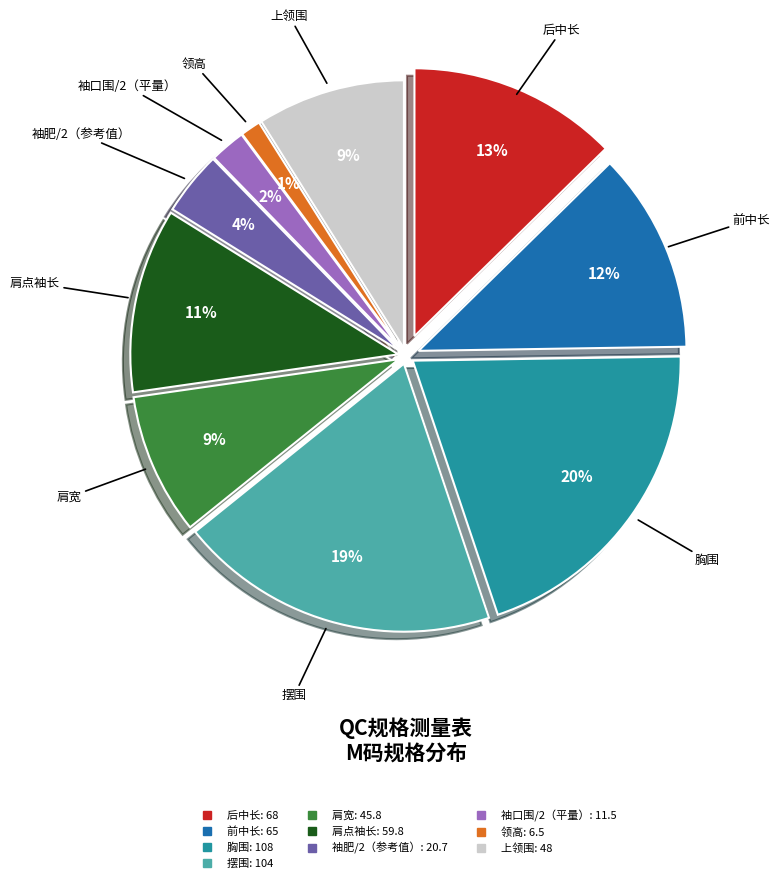

Which has a higher value, 领高 or 摆围?

摆围